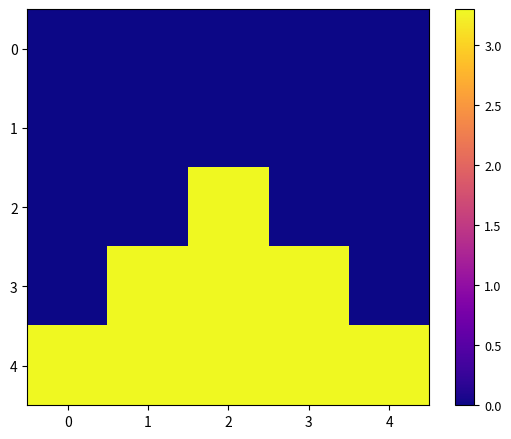

Reading left to right, extract all data points from this chart.

4: 0=3.3	1=3.3	2=3.3	3=3.3	4=3.3
1: 0=0.0	1=0.0	2=0.0	3=0.0	4=0.0
2: 0=0.0	1=0.0	2=3.3	3=0.0	4=0.0
3: 0=0.0	1=3.3	2=3.3	3=3.3	4=0.0
4: 0=3.3	1=3.3	2=3.3	3=3.3	4=3.3